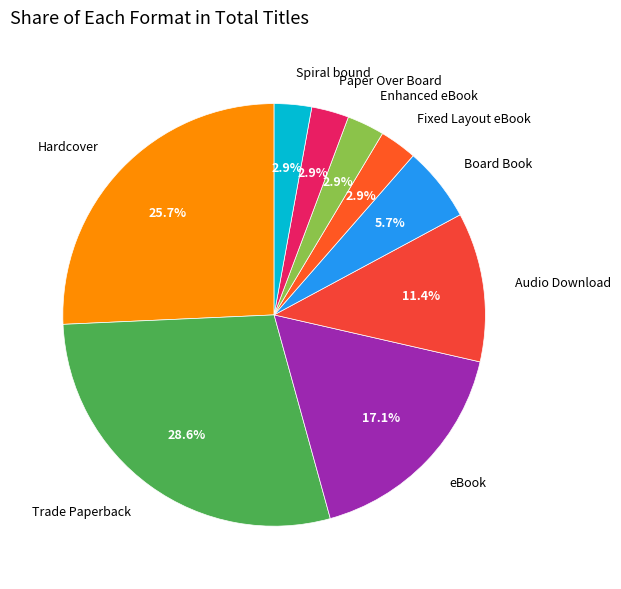

Which has a higher value, Trade Paperback or Audio Download?

Trade Paperback